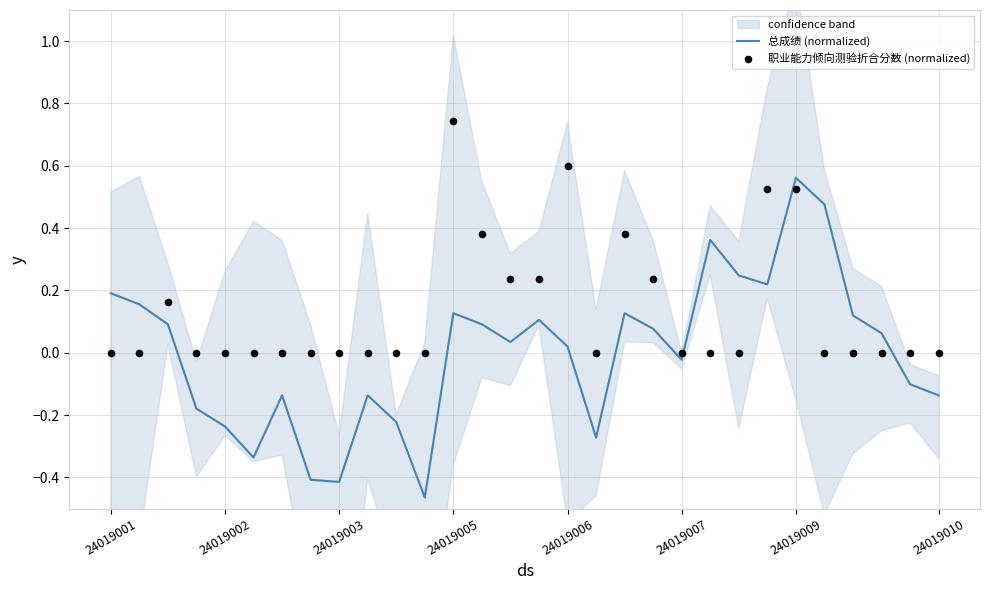

Which series has the largest total across all categories?

职业能力倾向测验折合分数 (normalized)